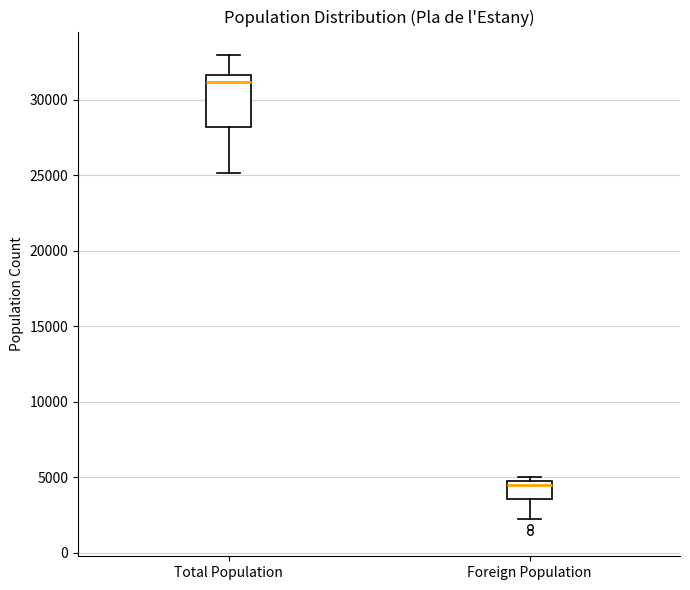

Reading left to right, read every box against the y-axis: the position of its median line, the range the box covers, and the ends of its whiskers. The values are not printed on the chart, so give them approximately, as read against the axis.

Total Population: median 31000, box 28000 to 31500, whiskers 25000 to 33000
Foreign Population: median 4500, box 3500 to 5000, whiskers 2000 to 5000 (just above the box's upper edge)